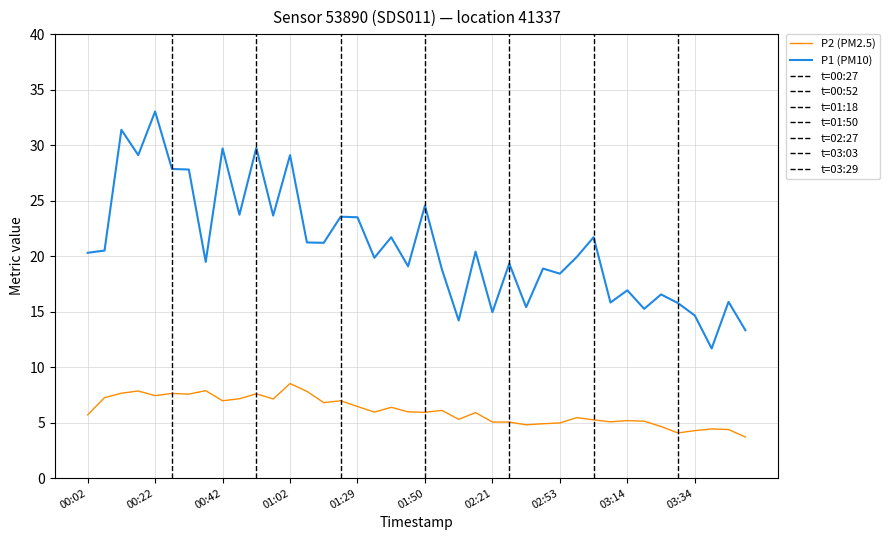

What is the value of the P1 point at the 25th from the left?

14.9